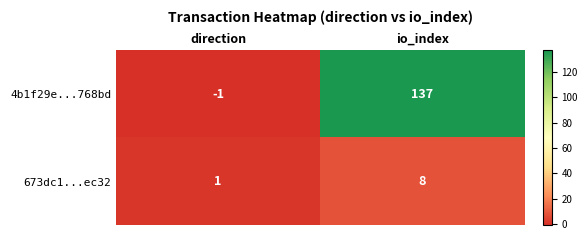

Count the number of categories in the chart.

2